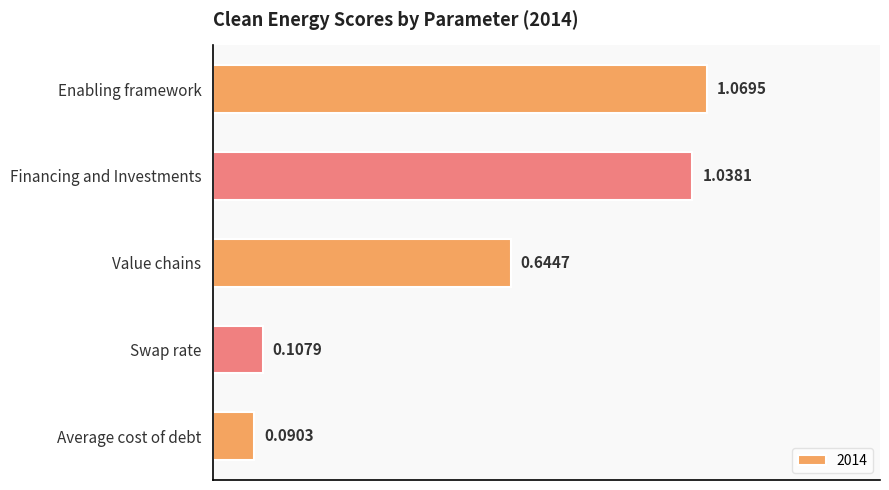

At which category does the chart reach its peak across all series?

Enabling framework